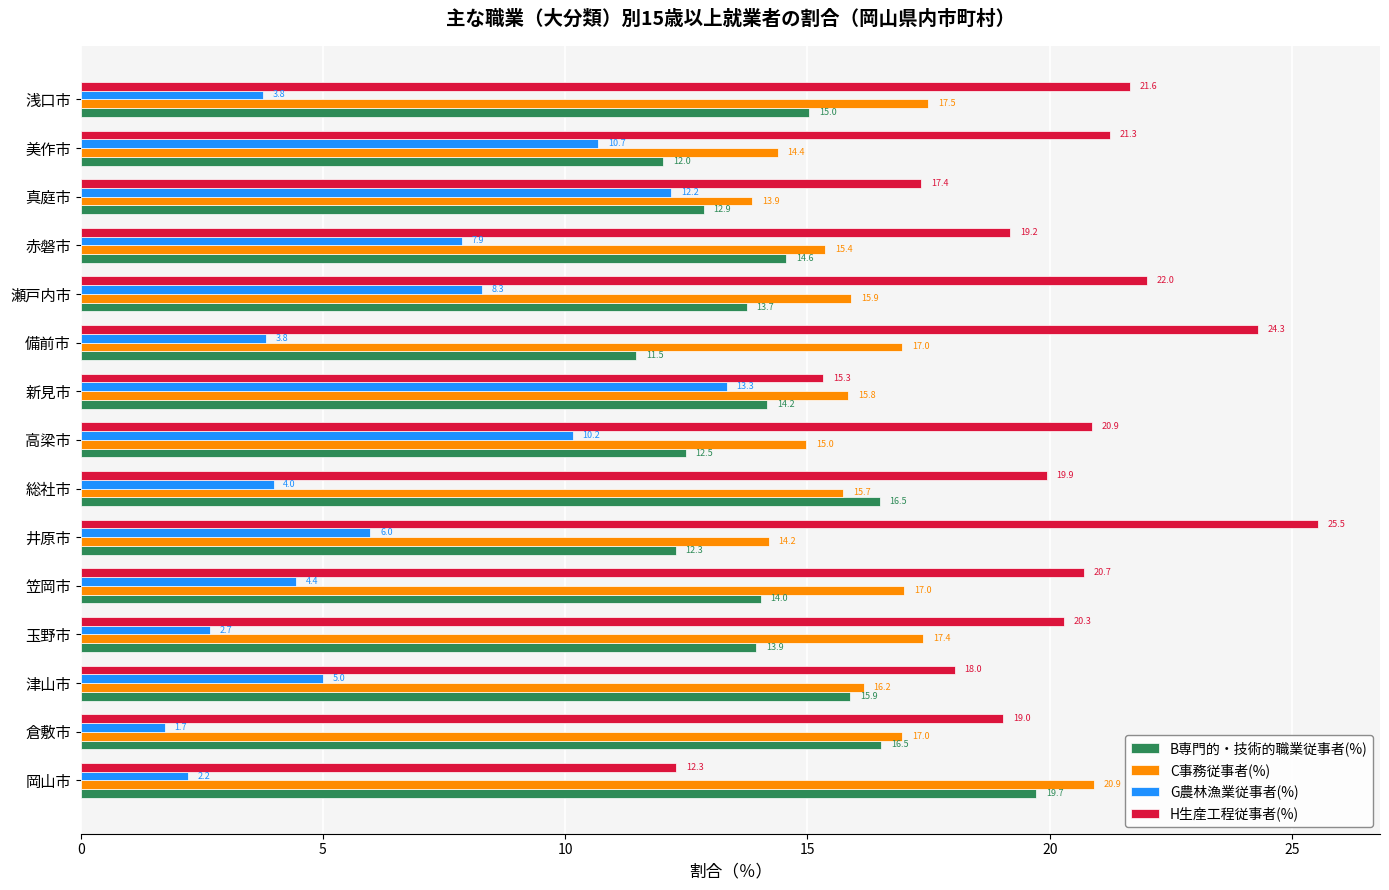

Which category has the highest value across all series?

井原市